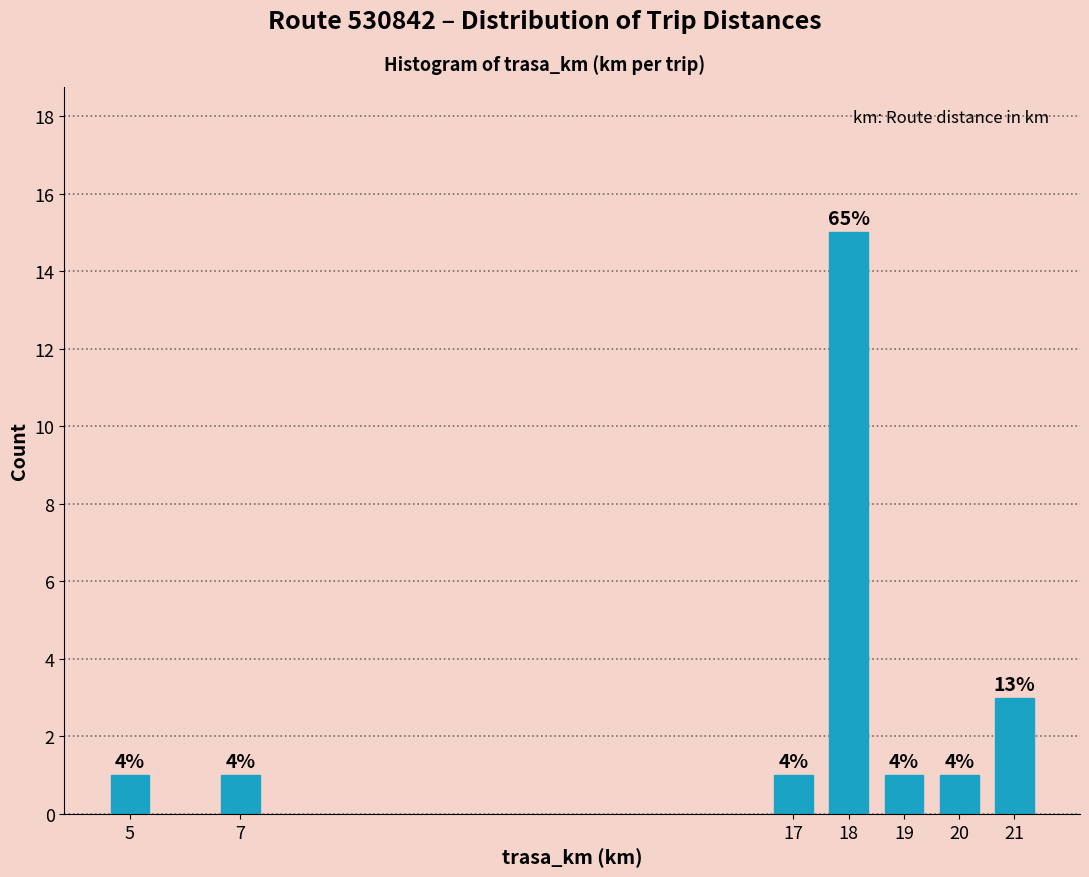

Does the chart contain any negative values?

No